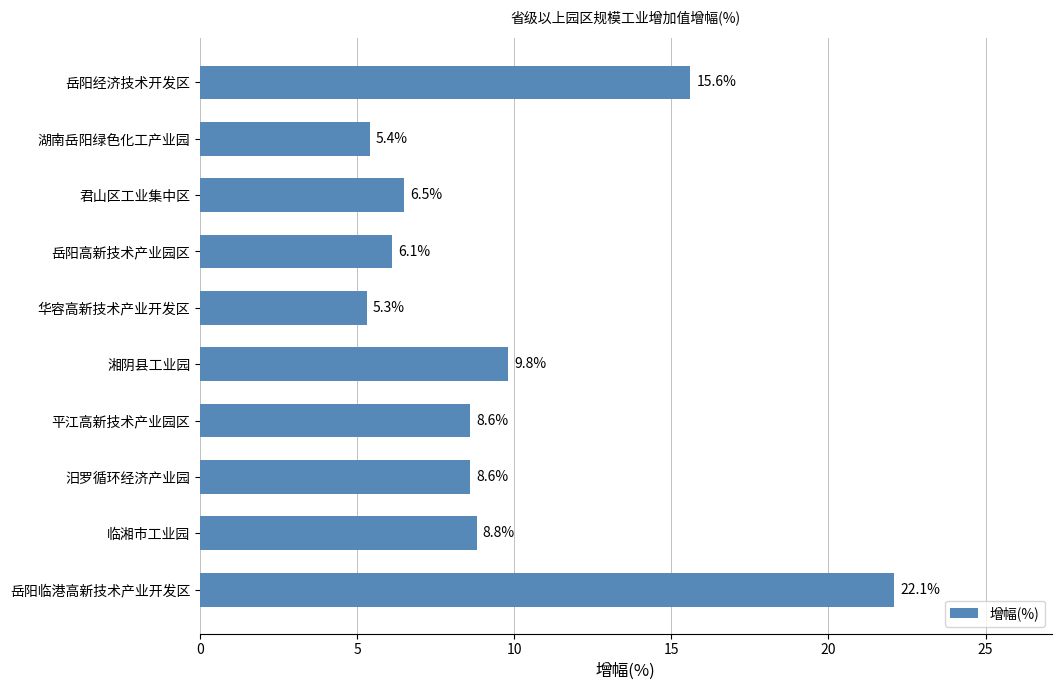

What is the difference between the values at 岳阳经济技术开发区 and 岳阳临港高新技术产业开发区?

6.5